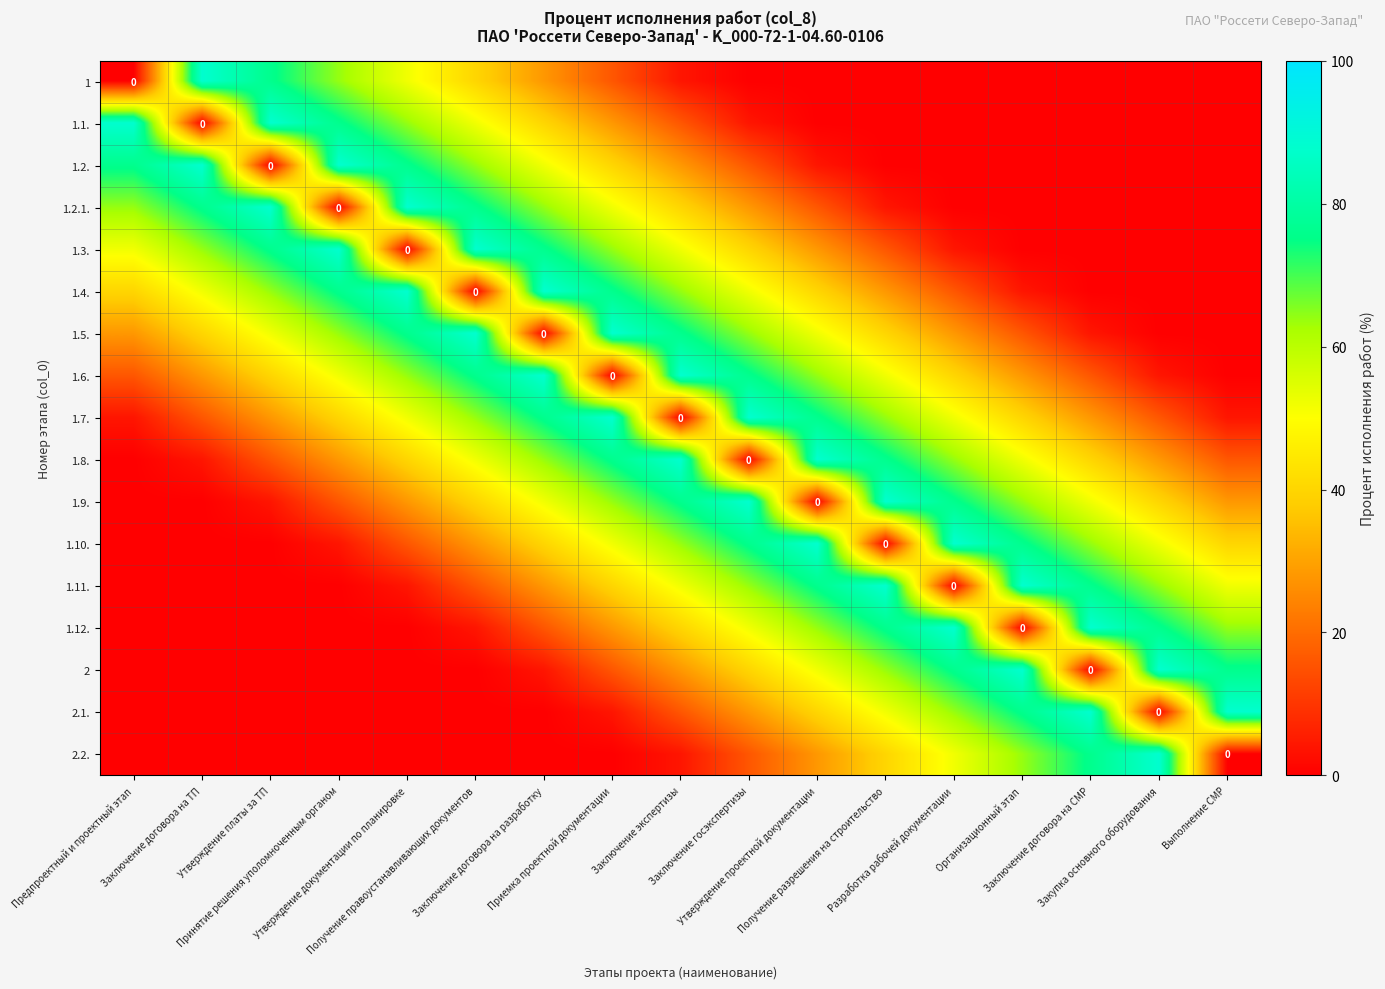

Where is 2.2. nearest to the value 44?

Получение разрешения на строительство